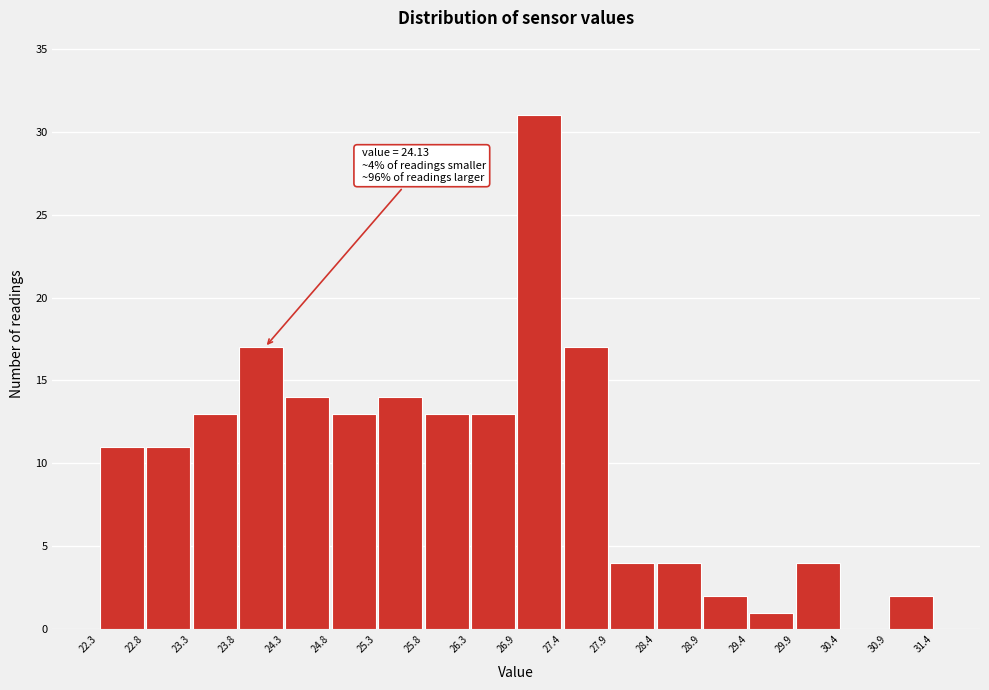

Over which range of the x-axis is the bar tallest?

26.9 to 27.4